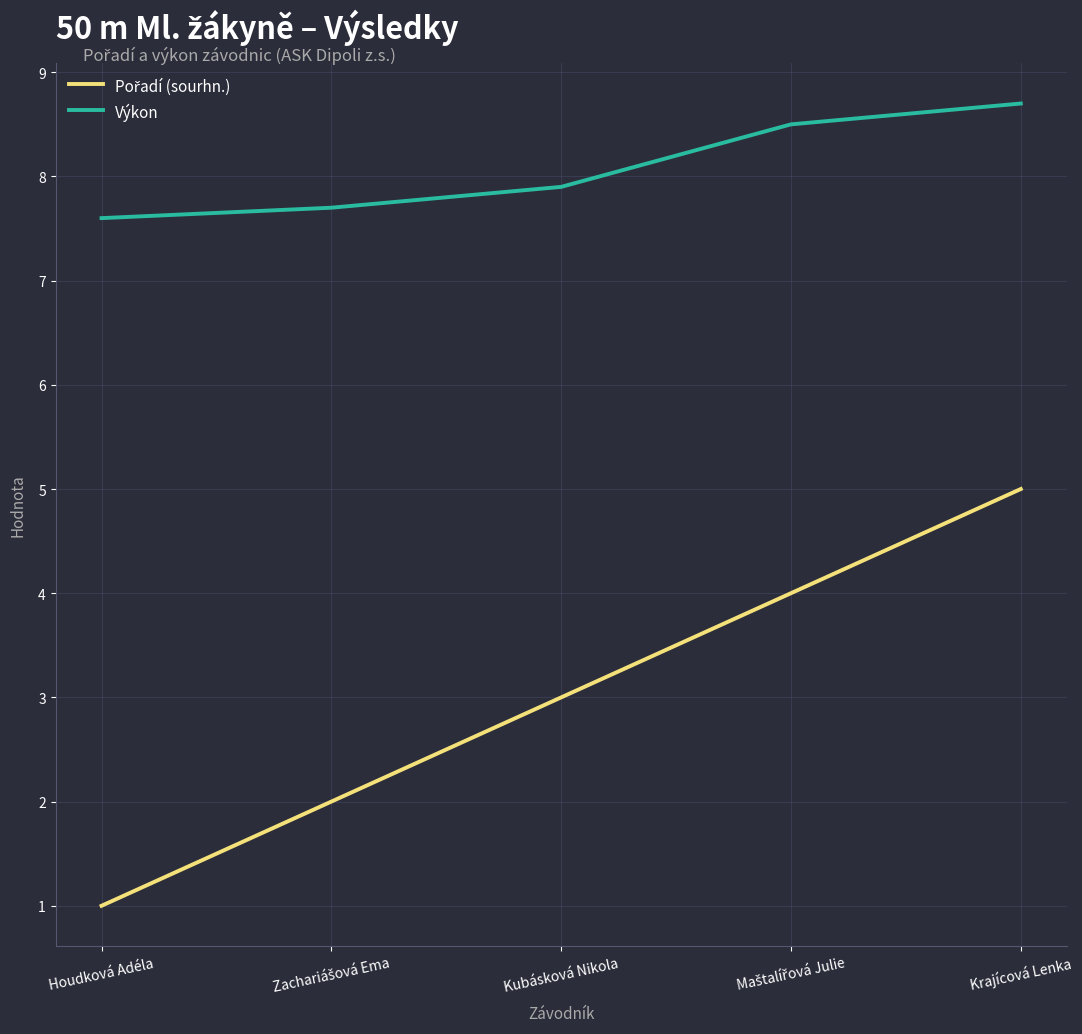

At which category is the sum across all series the highest?

Krajícová Lenka